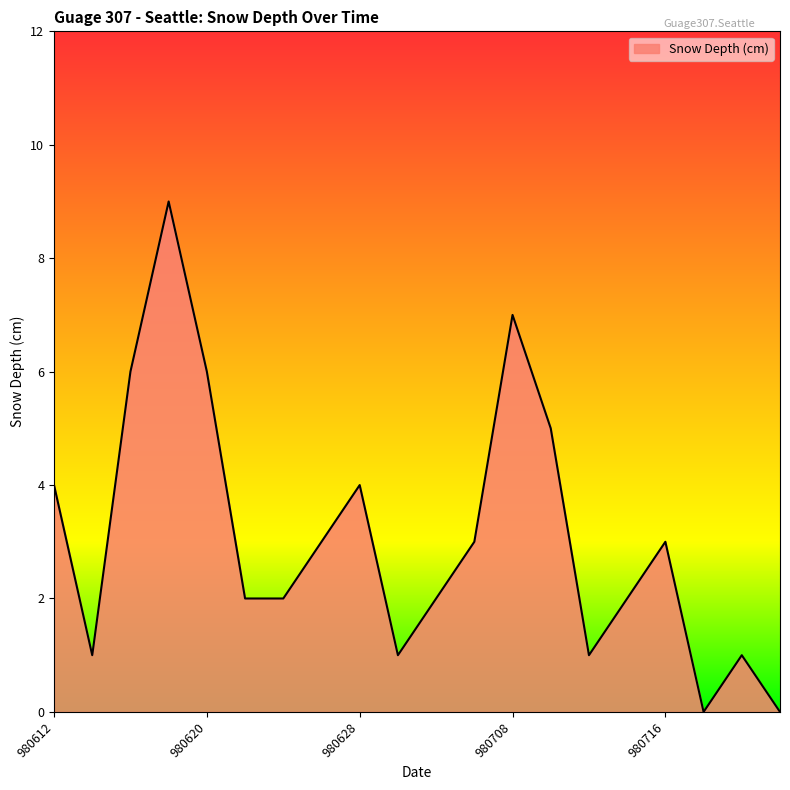

What is the maximum value shown in the chart?

9